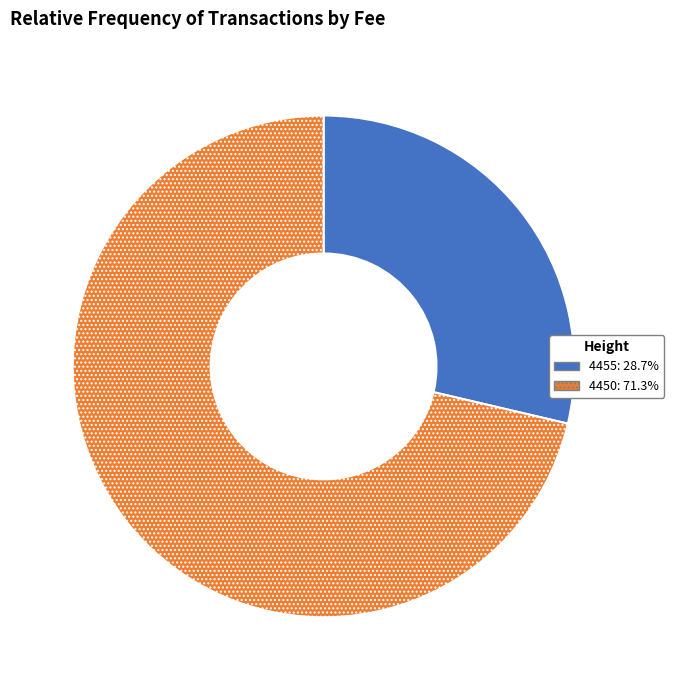

Between 4450 and 4455, which is larger?

4450